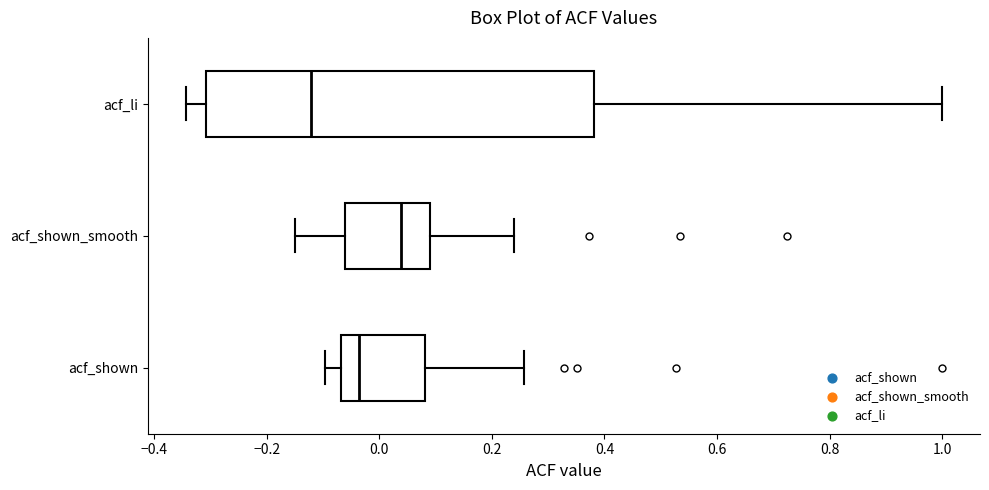

Which box has the furthest to the left median line?

acf_li